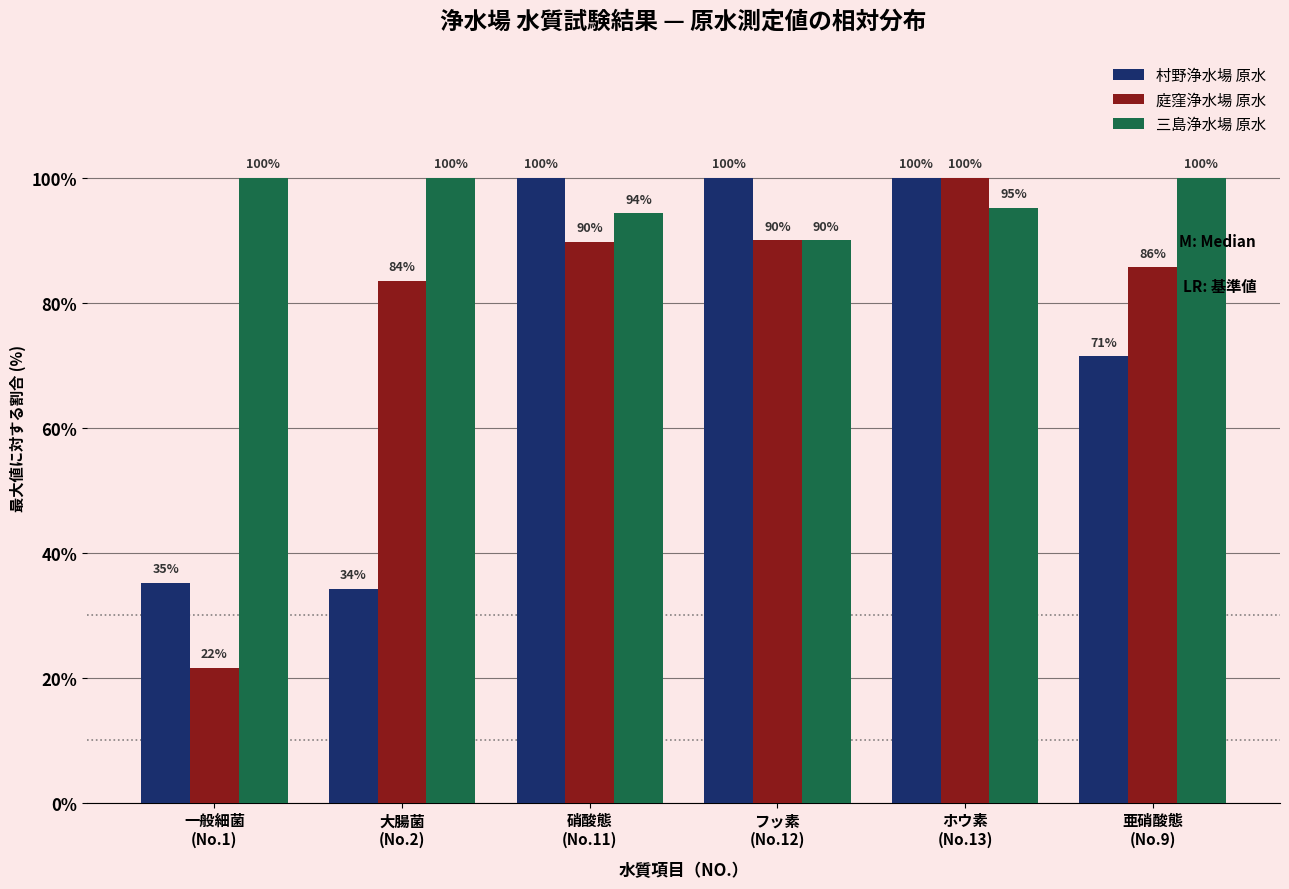

What is the smallest value displayed?

21.6